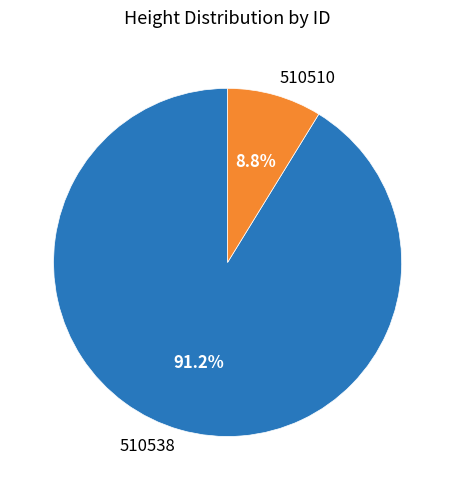

How many segments does this pie chart have?

2